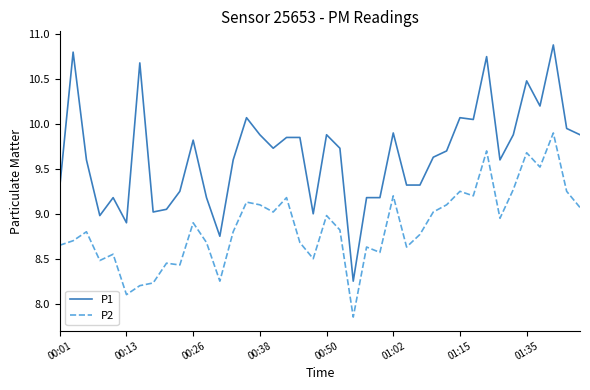

True or false: P1 and P2 intersect in this chart.

False